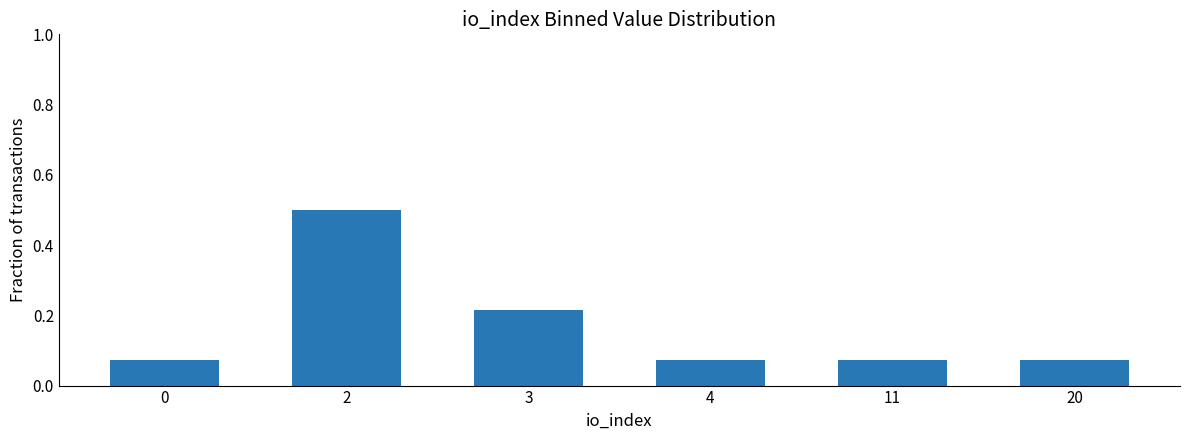

What is the sum of all values?

1.0